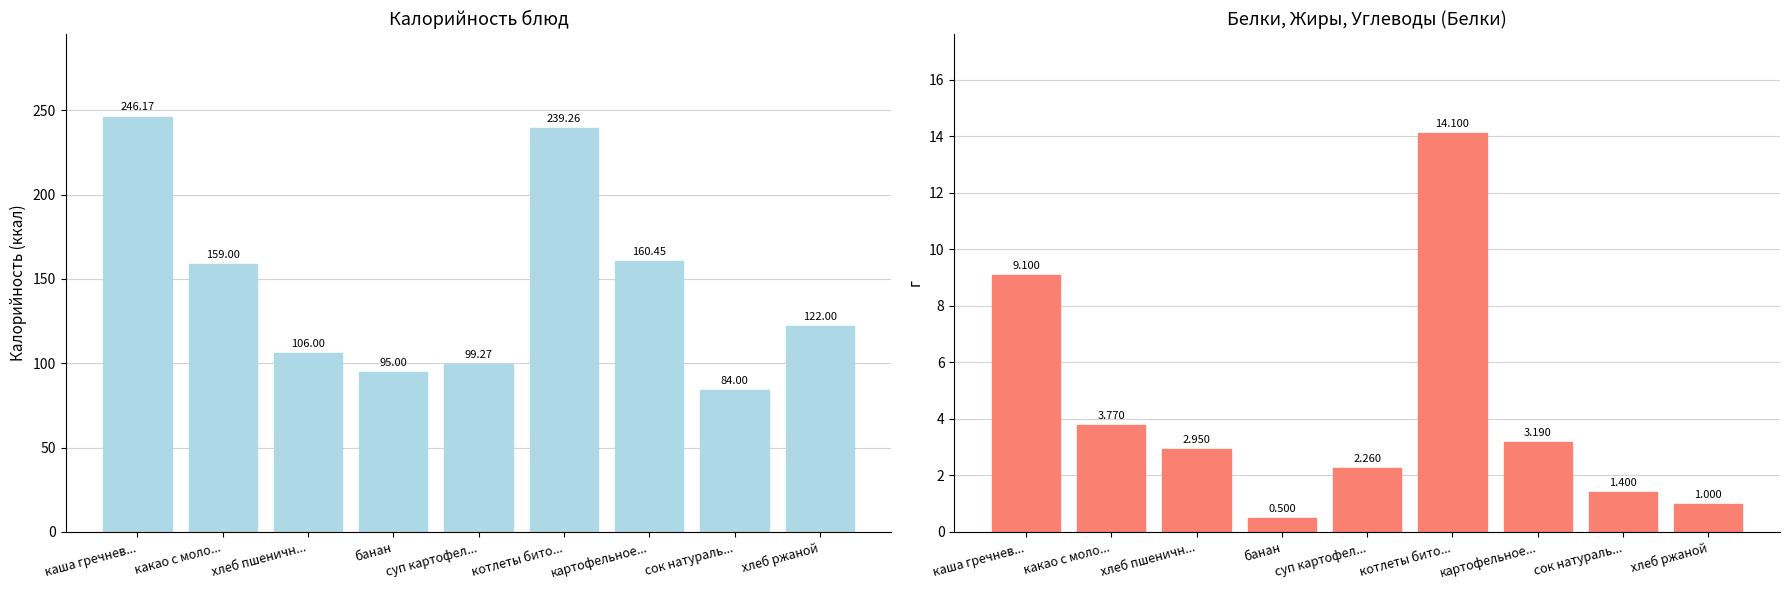

The value of Калорийность at котлеты бито... is 239.3. True or false?

True